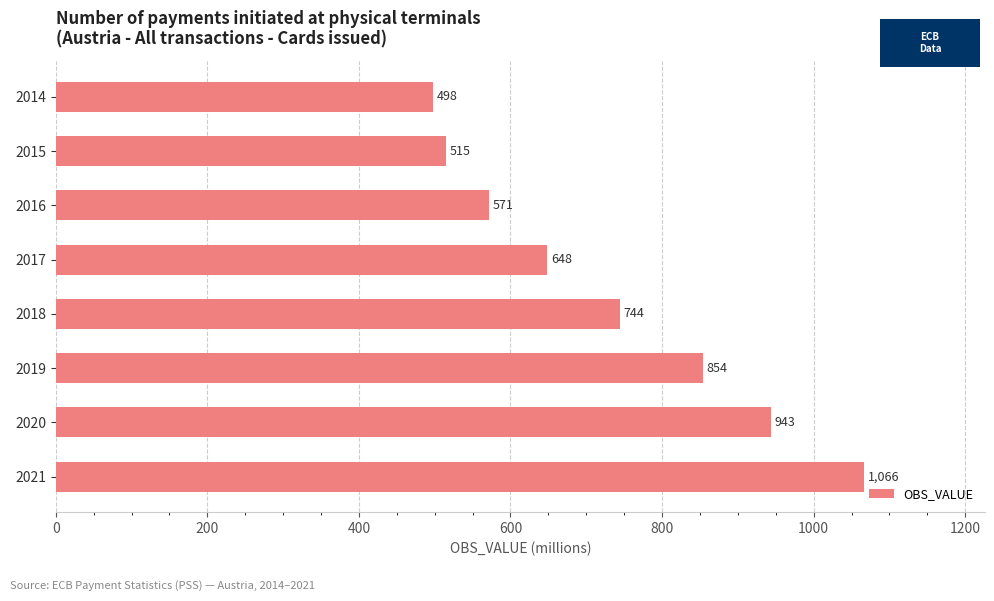

How many bars are there in total?

8